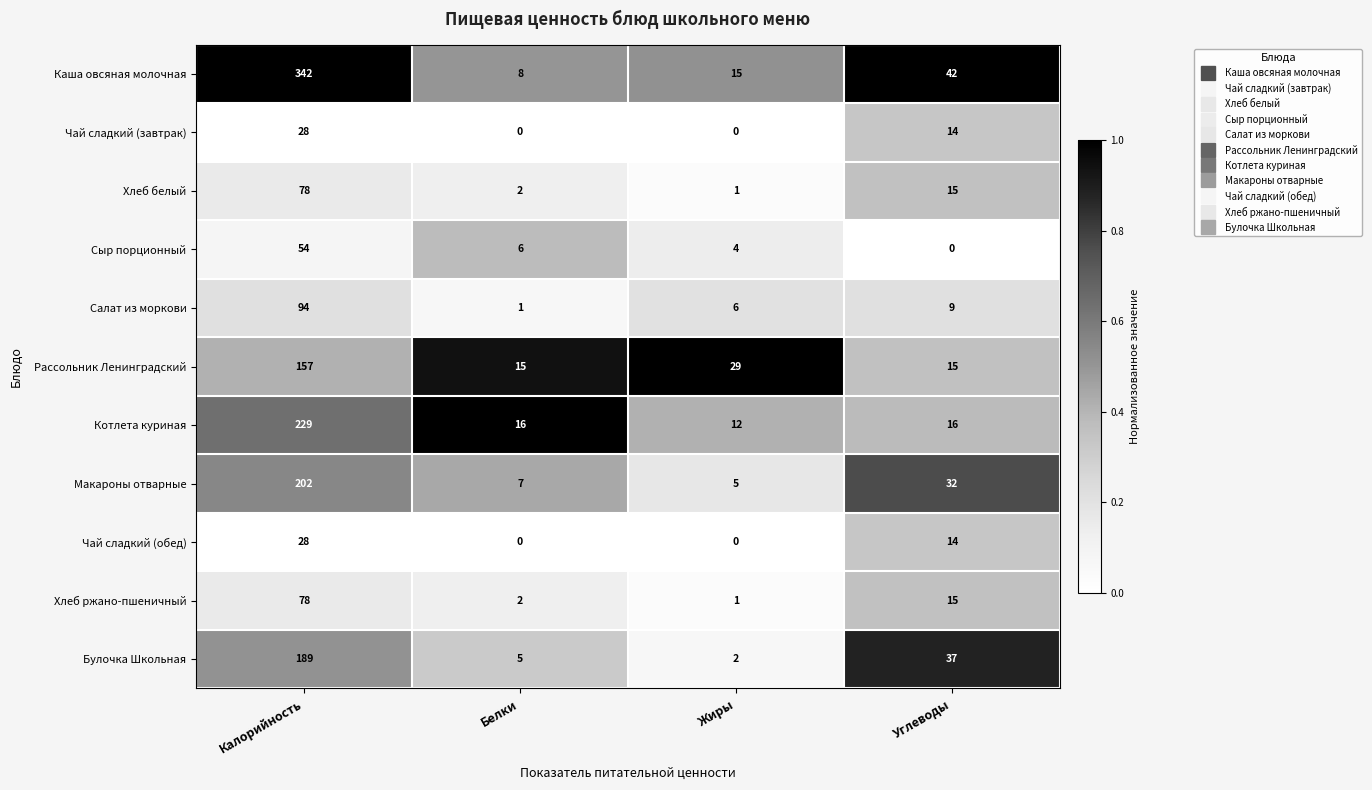

The Каша овсяная молочная series shows 42 at Углеводы. True or false?

True